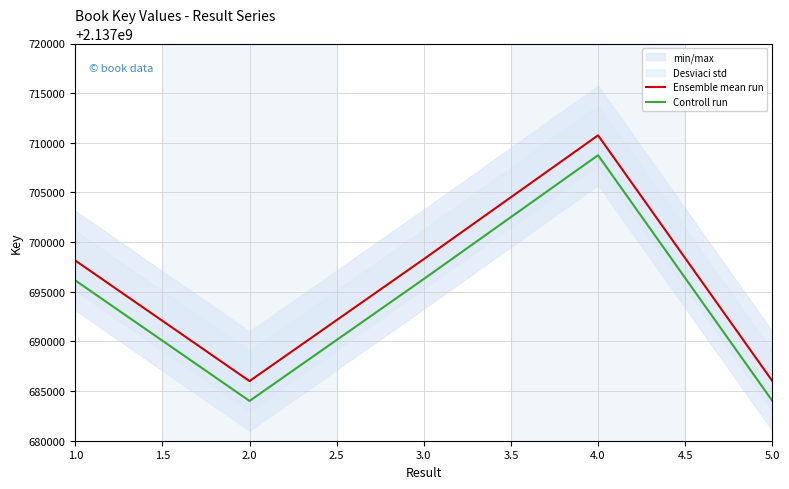

Is the value of Controll run at 2.0 greater than the value of Ensemble mean run at 5.0?

No